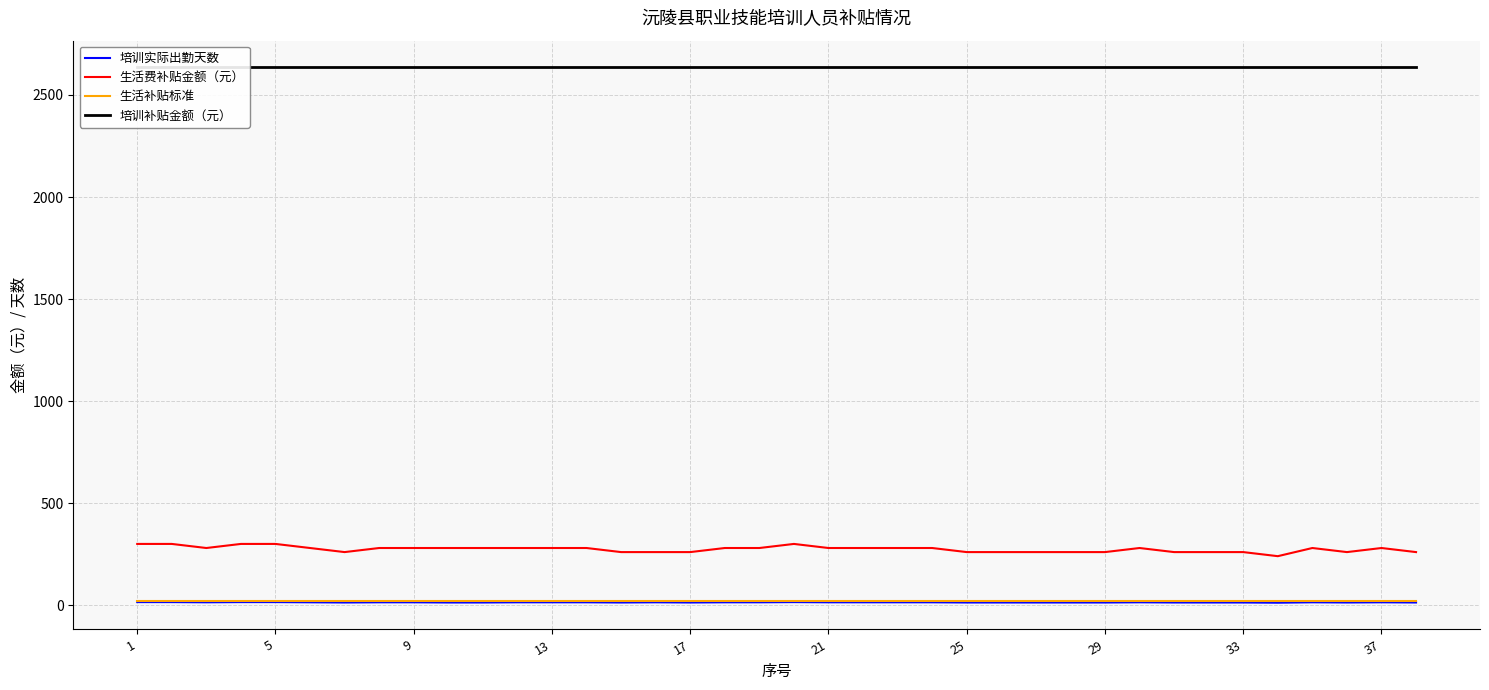

Count the 生活费补贴金额（元） values in the range 260 to 280.

32